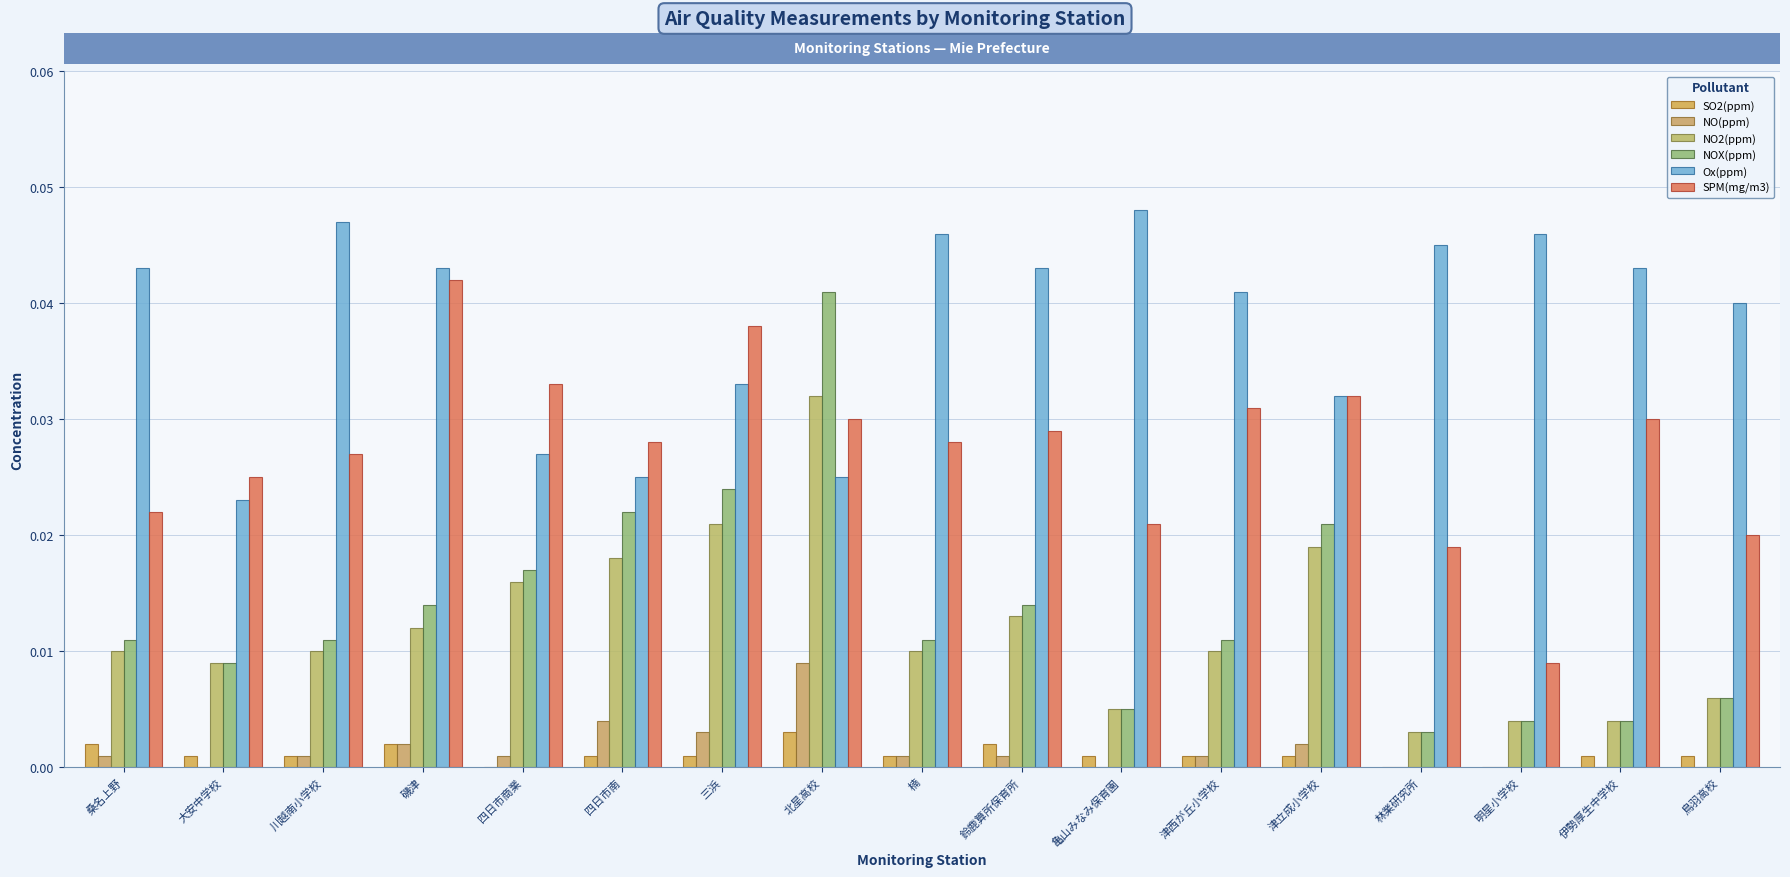

List the labels in order of NO2(ppm) value, smallest first.

林業研究所, 明星小学校, 伊勢厚生中学校, 亀山みなみ保育園, 鳥羽高校, 大安中学校, 桑名上野, 川越南小学校, 楠, 津西が丘小学校, 磯津, 鈴鹿算所保育所, 四日市商業, 四日市南, 津立成小学校, 三浜, 北星高校